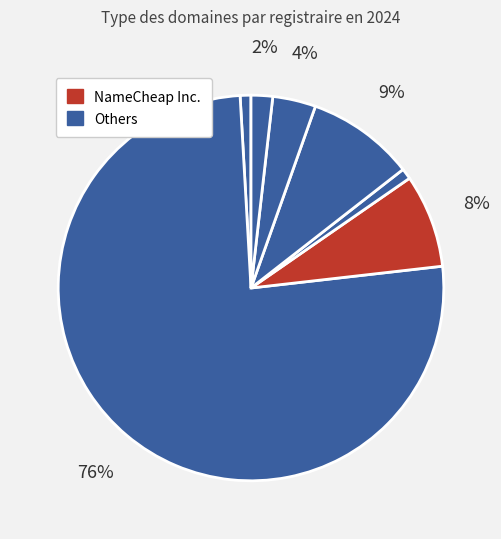

How many segments does this pie chart have?

7